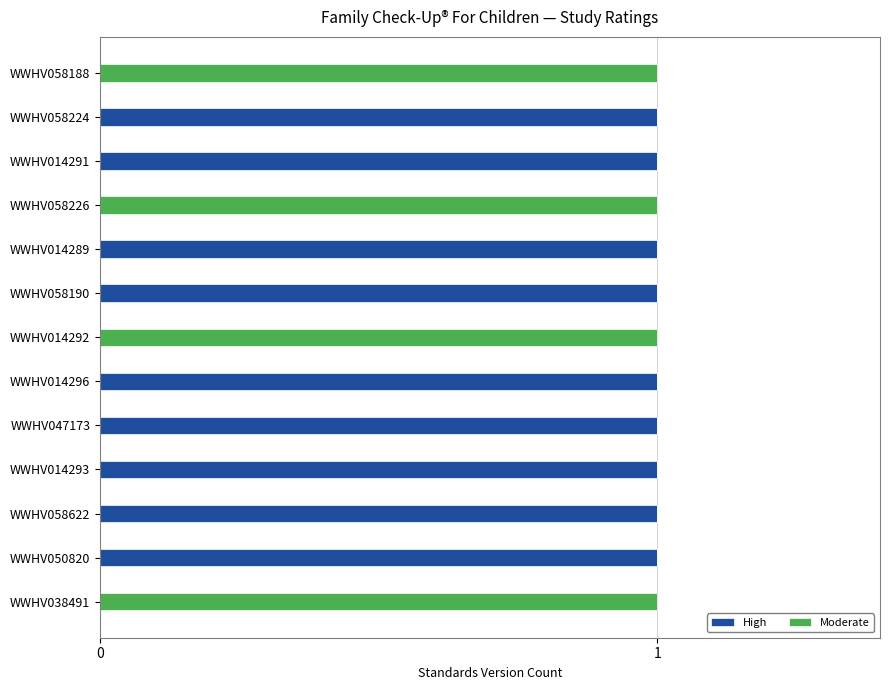

True or false: High has a value of 1 at WWHV058190.

True